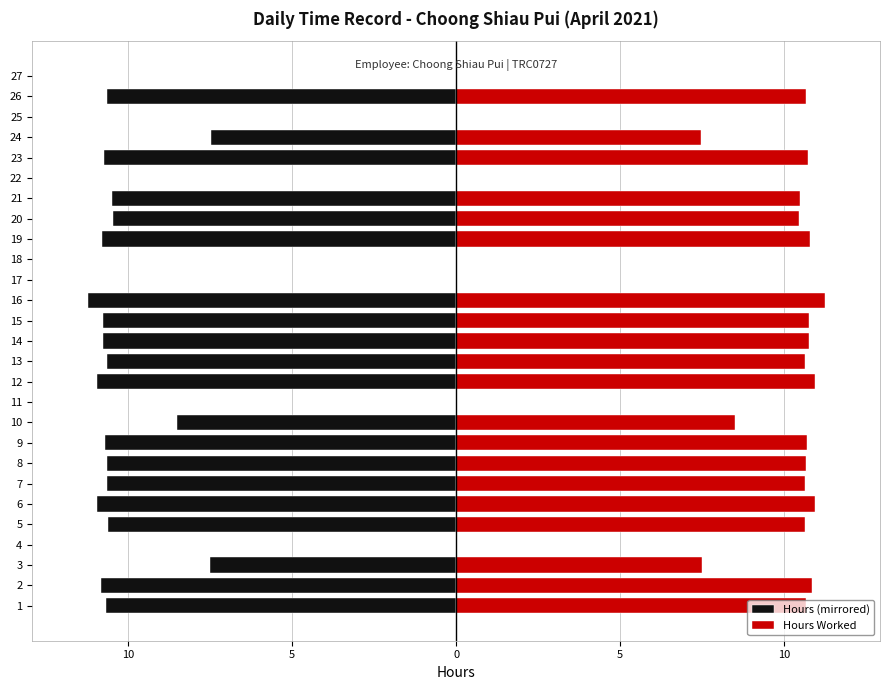

Which series has the widest spread of values?

Hours (mirrored)